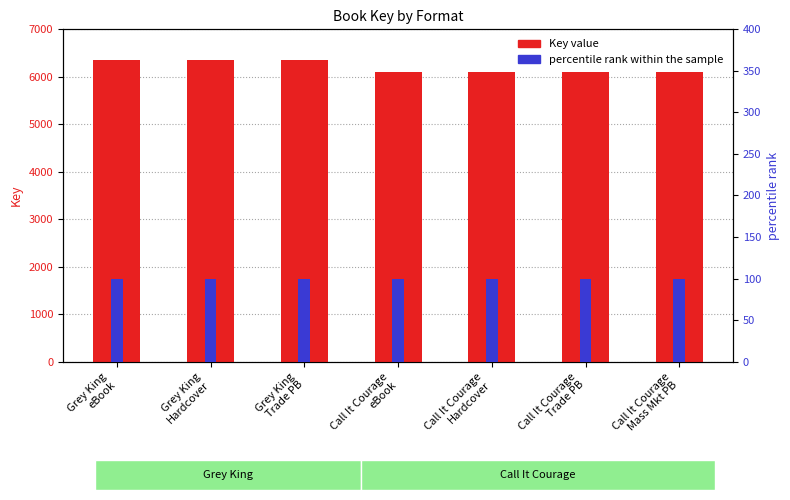

What position from the right is Call It Courage
Trade PB?

2